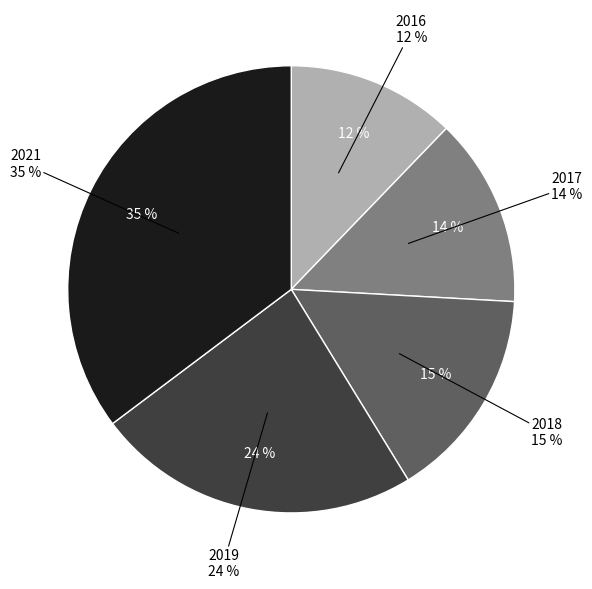

Approximately how many times larger is the value at 2016 compared to 2019?

0.5